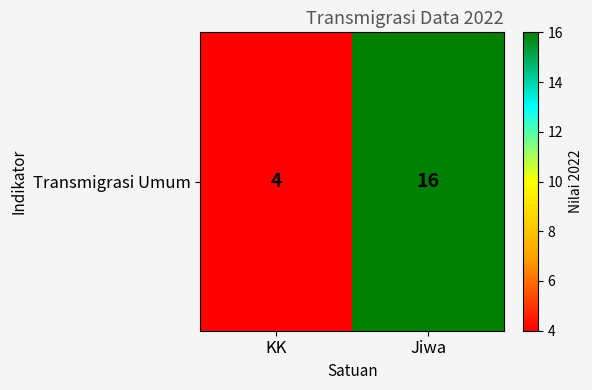

Which label corresponds to the smallest value in the chart?

KK